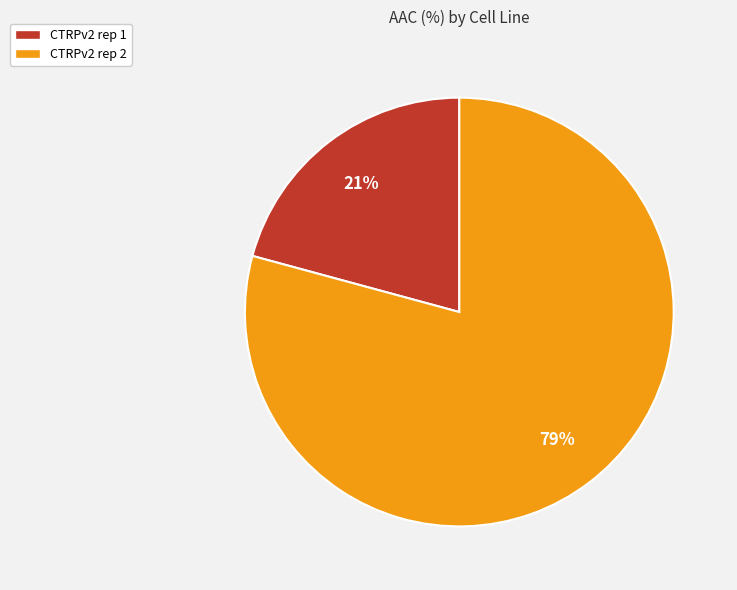

Does CTRPv2 rep 1 represent more than half of the total?

No